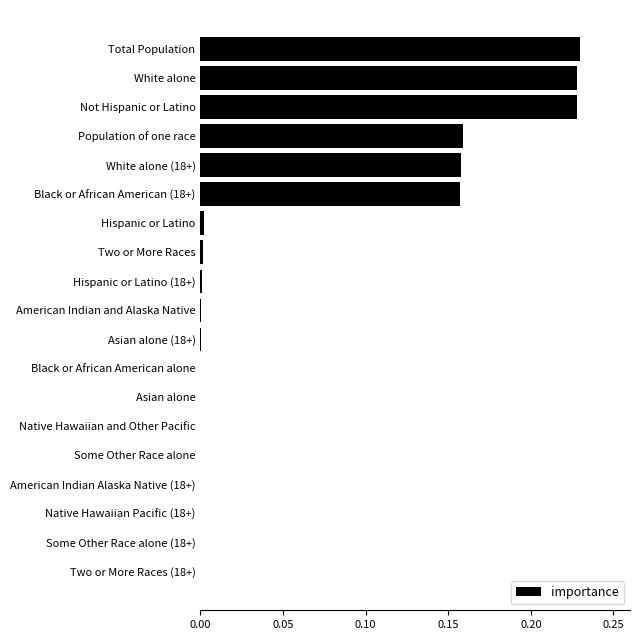

Count the number of data series in this chart.

1